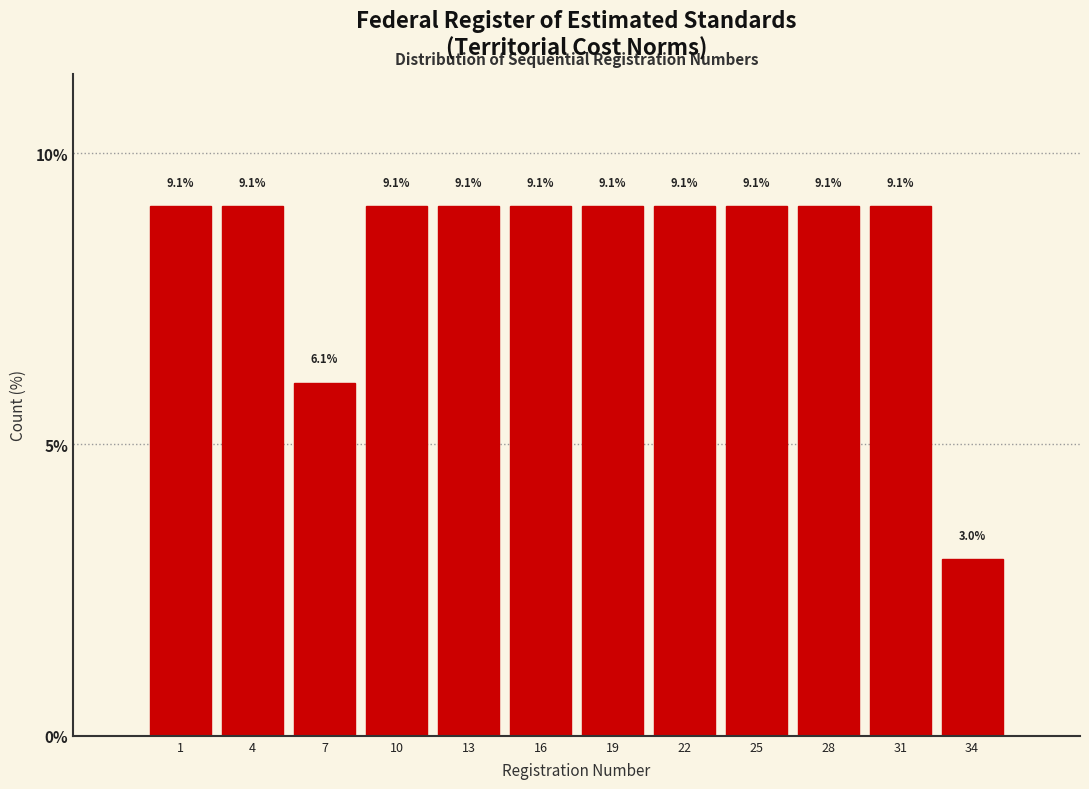

Reading right to left, transcribe all the data shown in this chart.

34=3.0	31=9.1	28=9.1	25=9.1	22=9.1	19=9.1	16=9.1	13=9.1	10=9.1	7=6.1	4=9.1	1=9.1